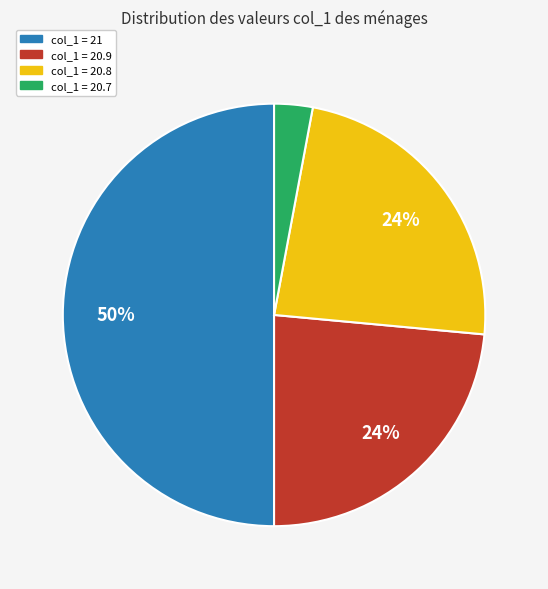

Approximately how many times larger is the value at col_1 = 20.9 compared to col_1 = 20.8?

1.0